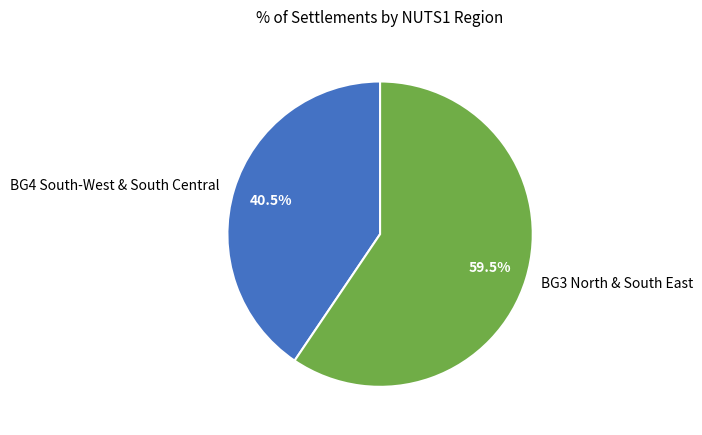

To the nearest percent, what is the average slice percentage?

50%